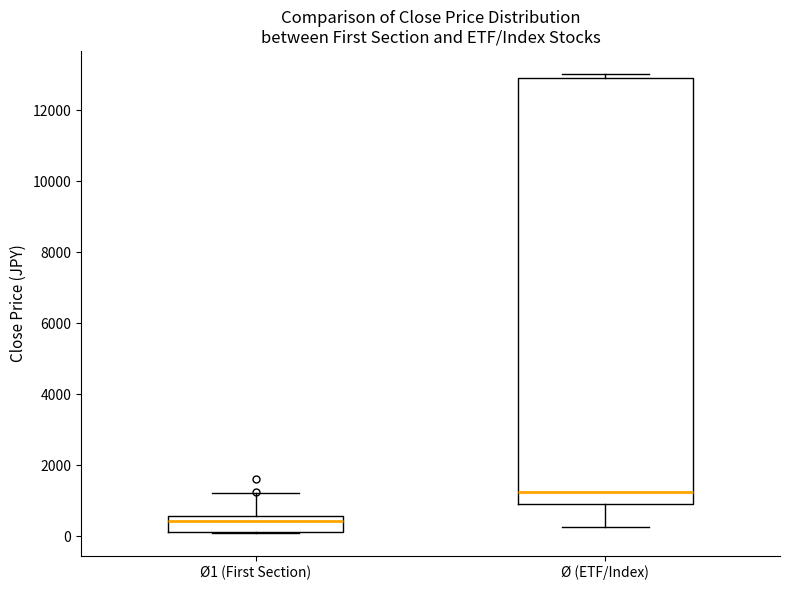

Reading left to right, read every box against the y-axis: the position of its median line, the range the box covers, and the ends of its whiskers. The values are not printed on the chart, so give them approximately, as read against the axis.

Ø1 (First Section): median 400, box 200 to 600, whiskers 200 to 1200
Ø (ETF/Index): median 1200, box 1000 to 13000, whiskers 200 to 13000 (just above the box's upper edge)